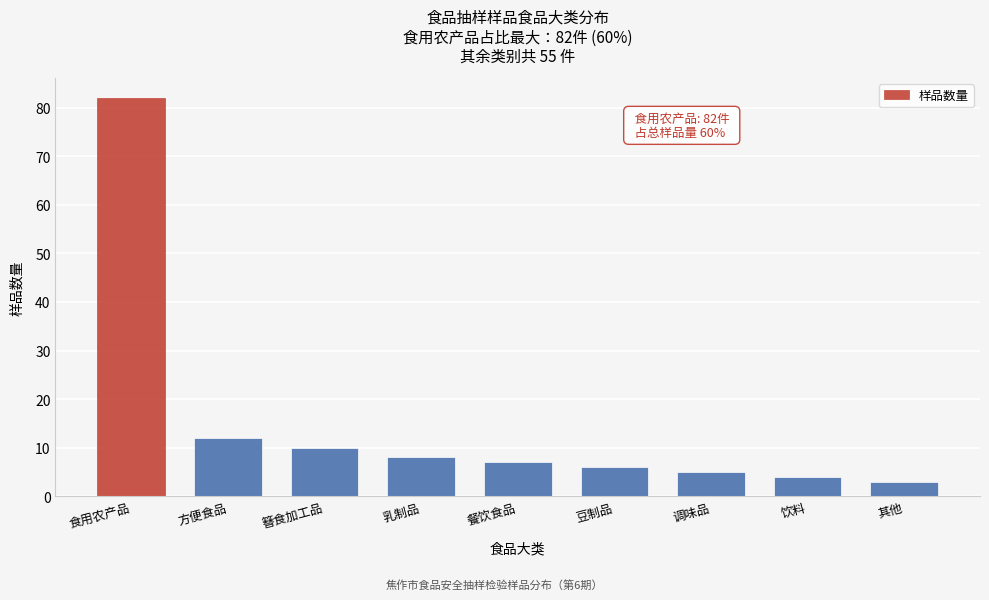

Reading left to right, list all the values displayed in this chart.

82	12	10	8	7	6	5	4	3